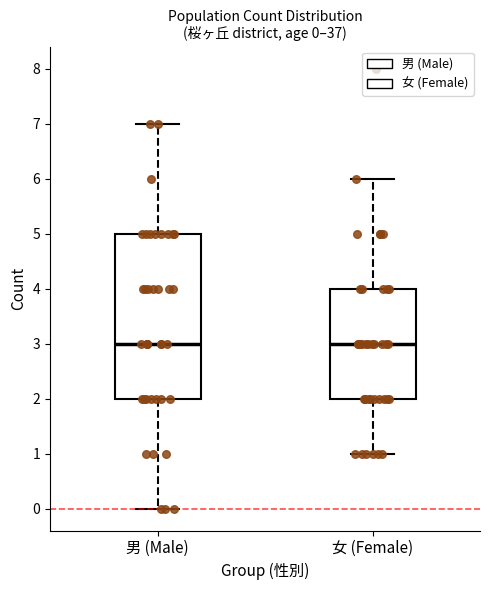

Which box is the tallest, from its lower edge to its upper edge?

男 (Male)